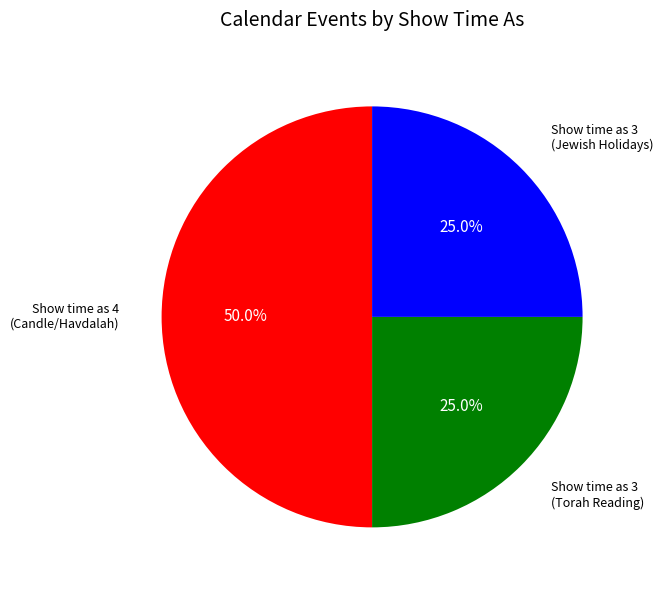

Count the number of slices in the pie.

3